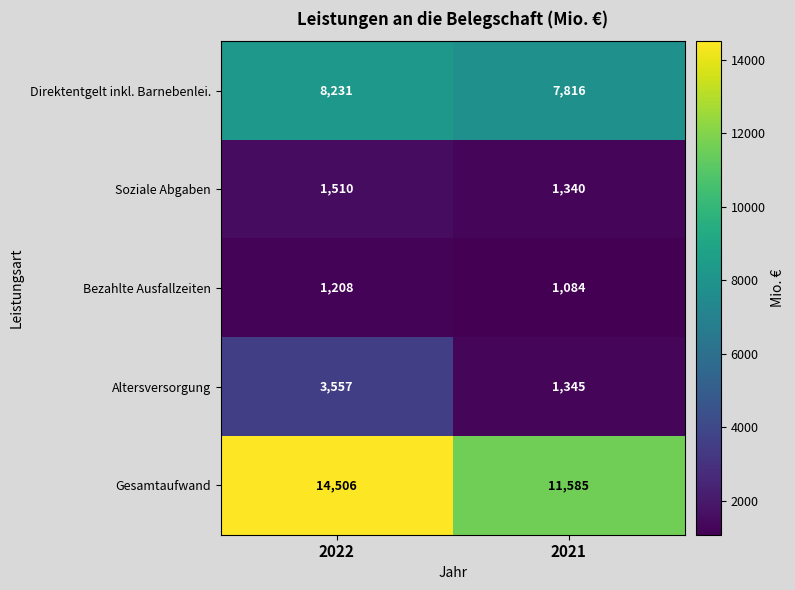

Is it true that Gesamtaufwand equals 20695 at 2022?

False